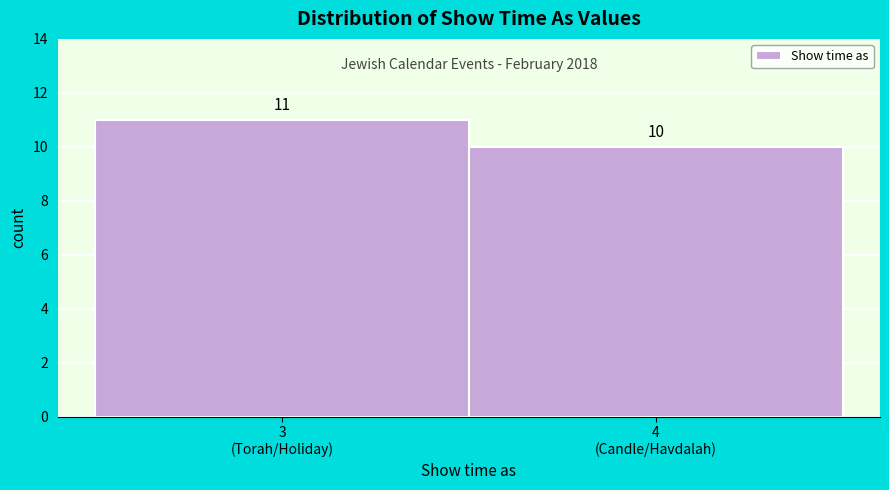

Reading left to right, what are all the values shown in this chart?

11	10